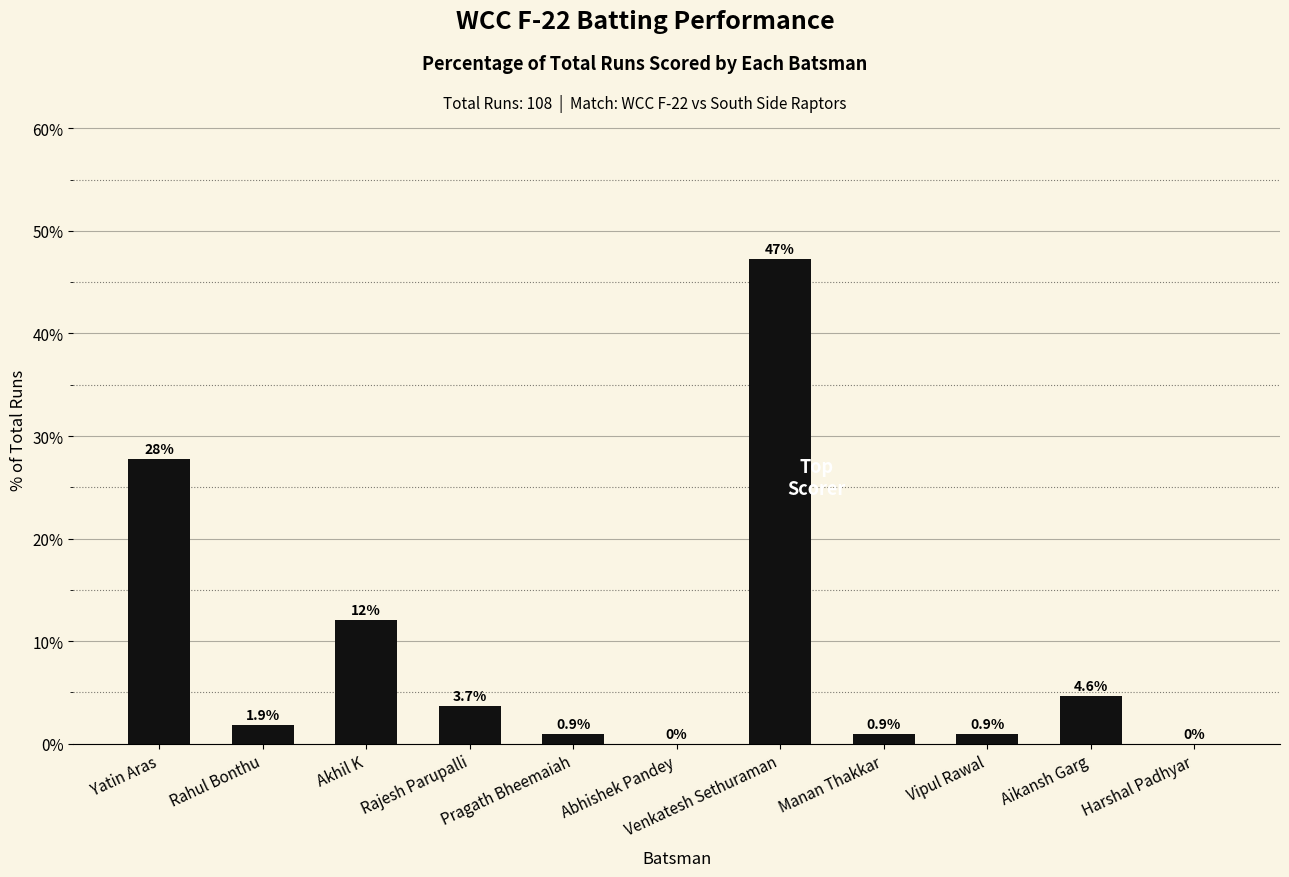

What is the change in value from Yatin Aras to Manan Thakkar?

-26.9